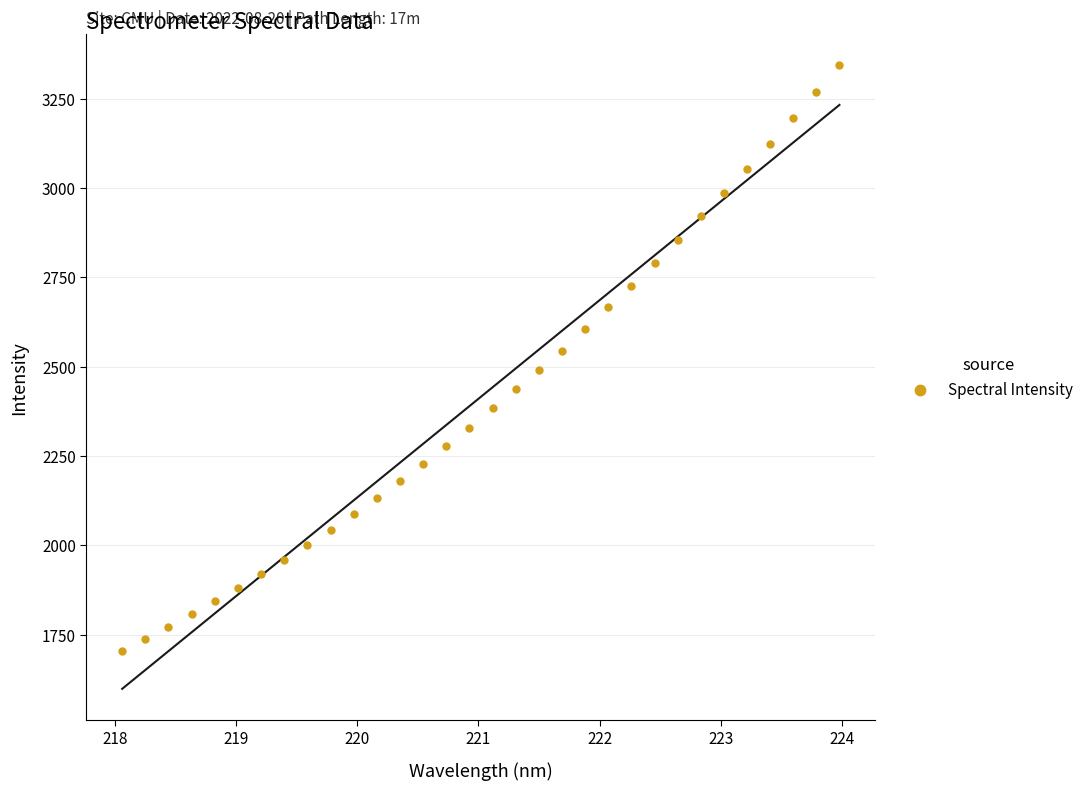

What is the range of X values (max minus min)?

5.9